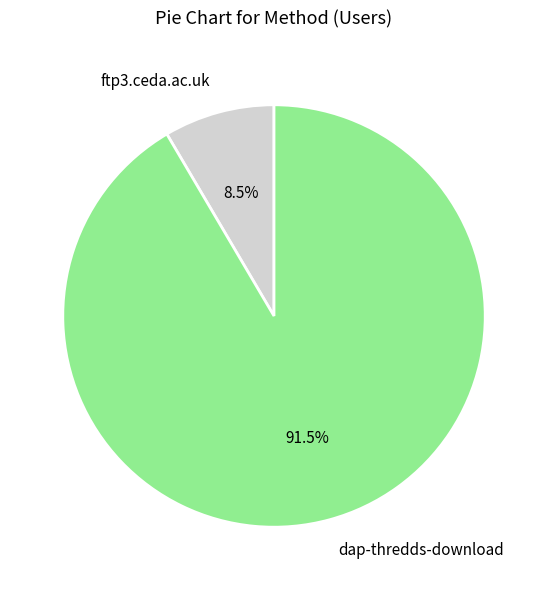

Rank the categories by value from lowest to highest.

ftp3.ceda.ac.uk, dap-thredds-download